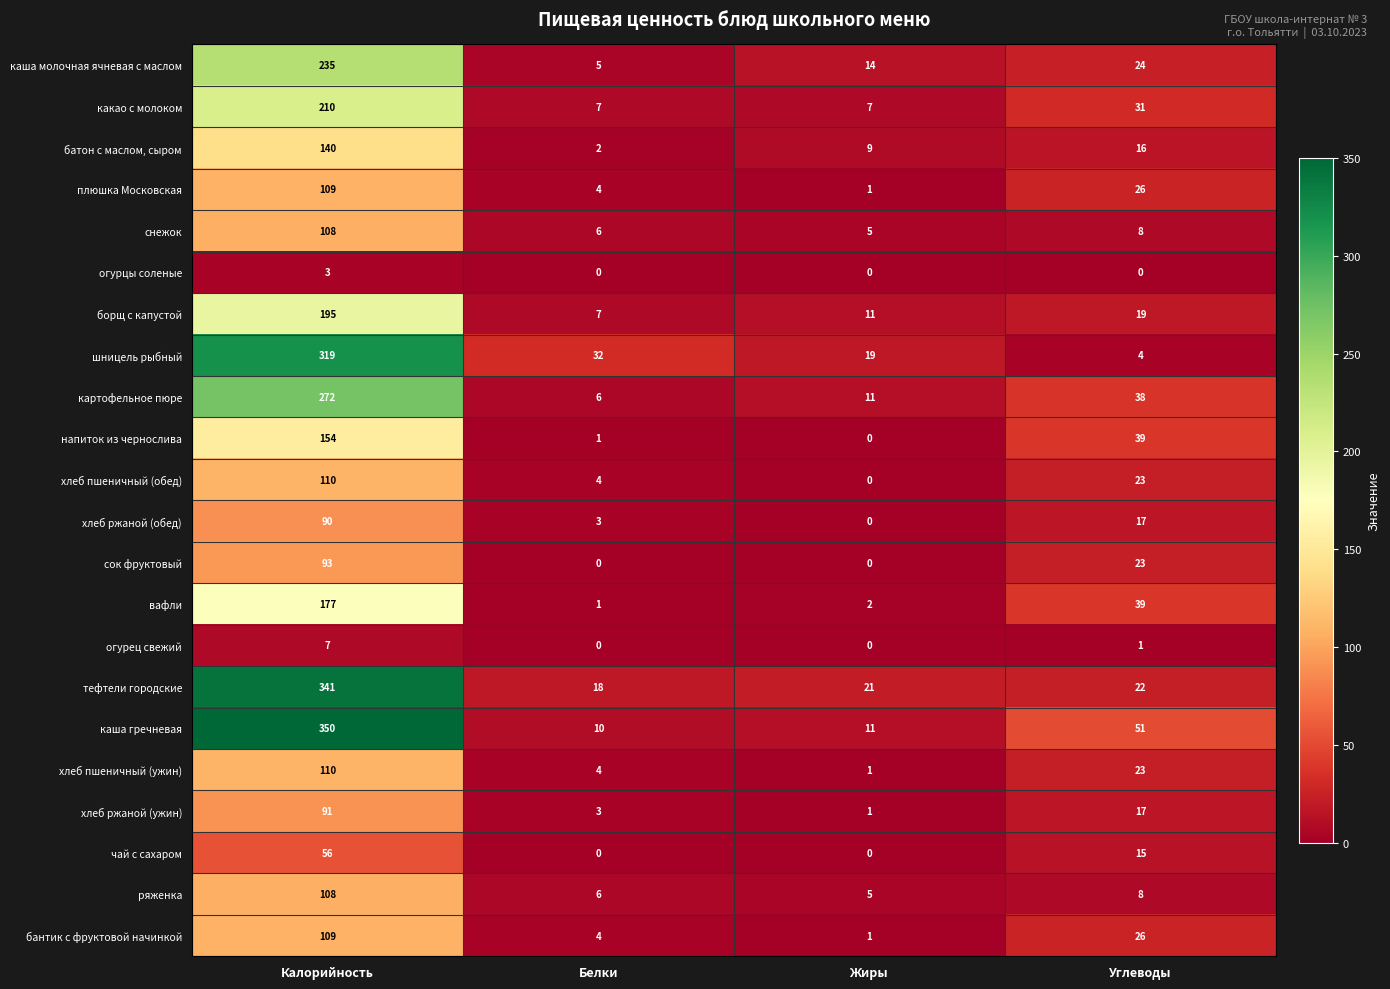

Which series has the largest total across all categories?

каша гречневая